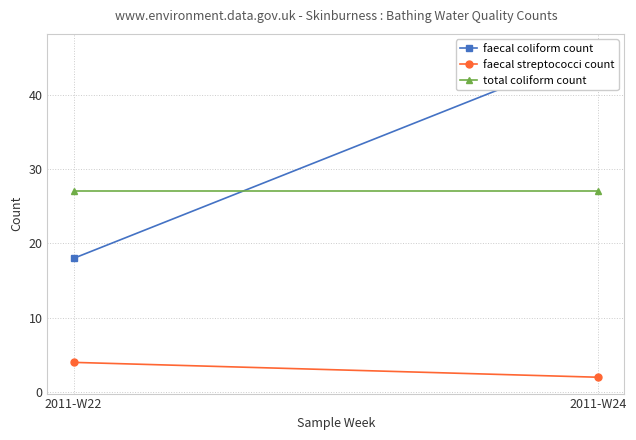

What is the minimum value shown in the chart?

2